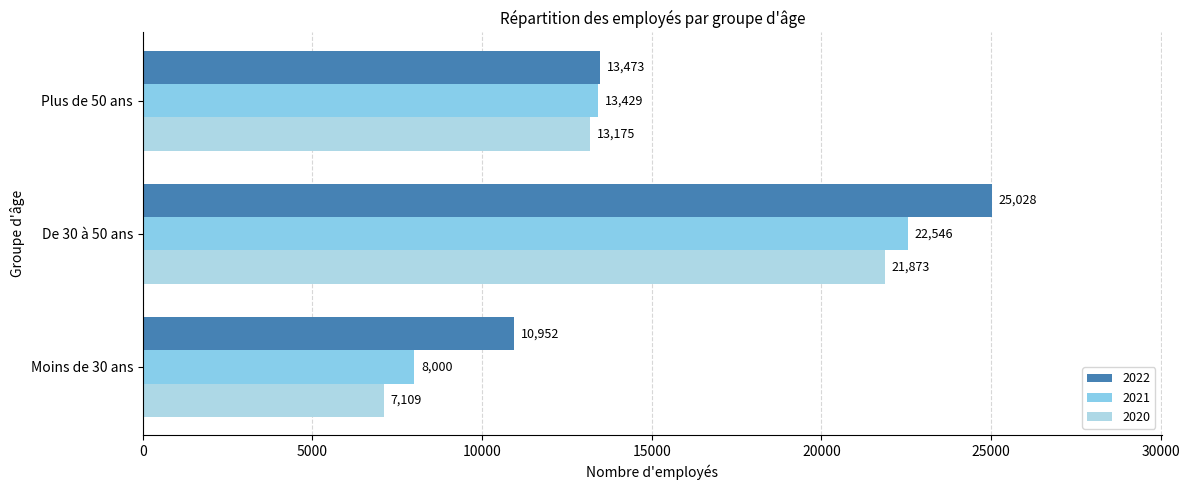

Is the value of 2021 at Moins de 30 ans greater than the value of 2022 at De 30 à 50 ans?

No